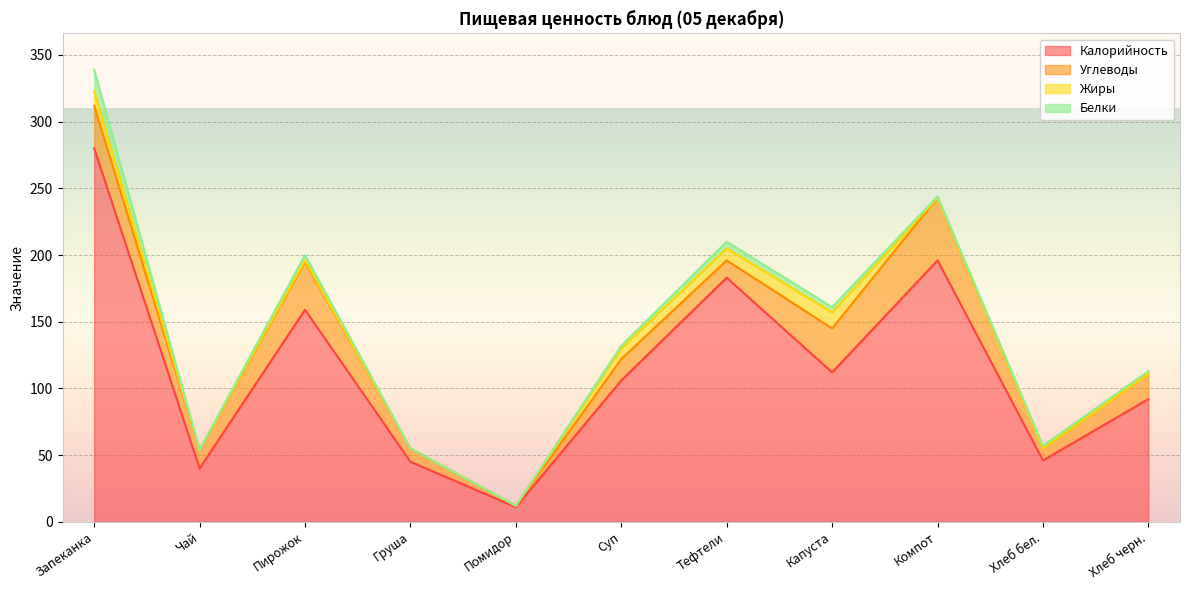

True or false: Углеводы and Жиры cross at least once.

False